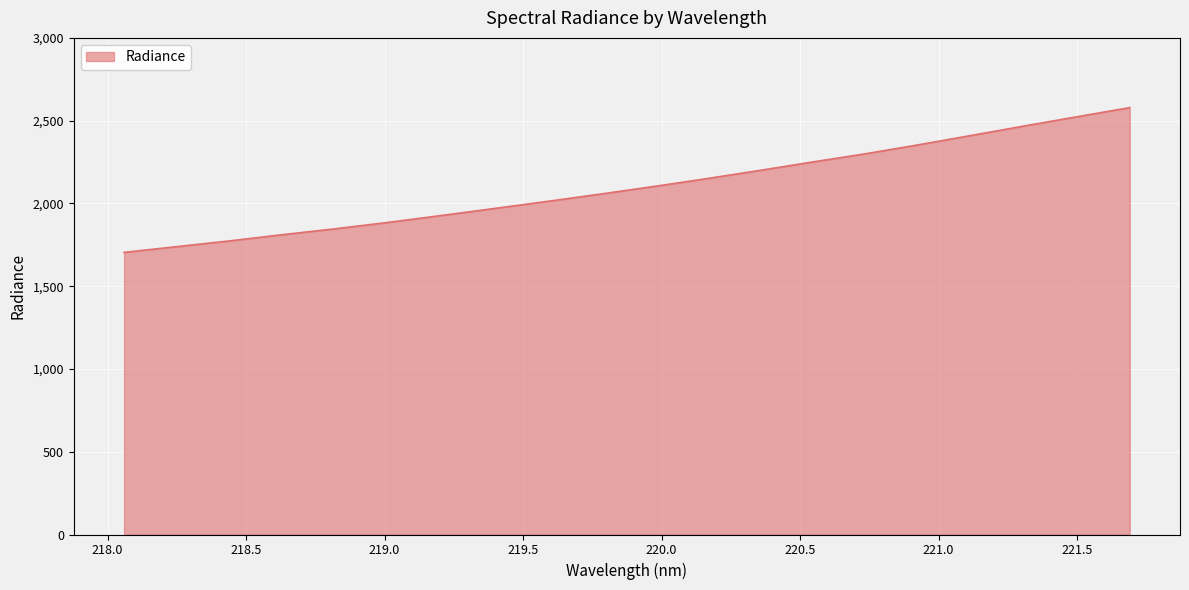

What is the difference between the maximum and minimum values?

874.6